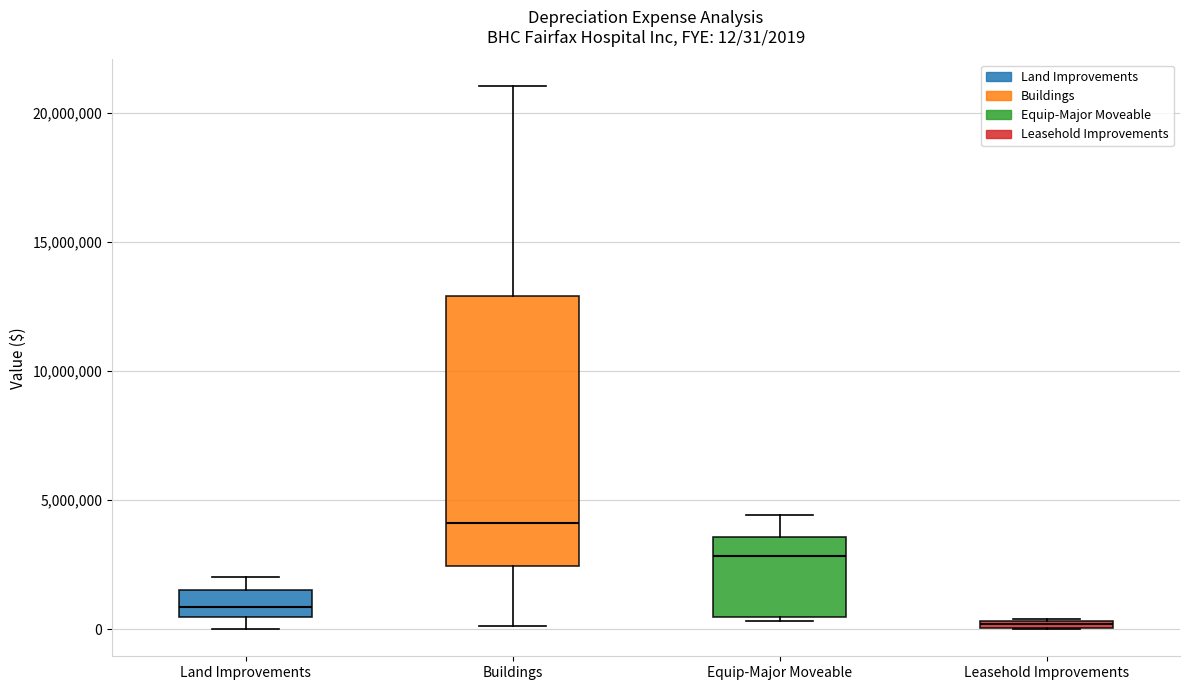

Which box has the lowest median line?

Leasehold Improvements